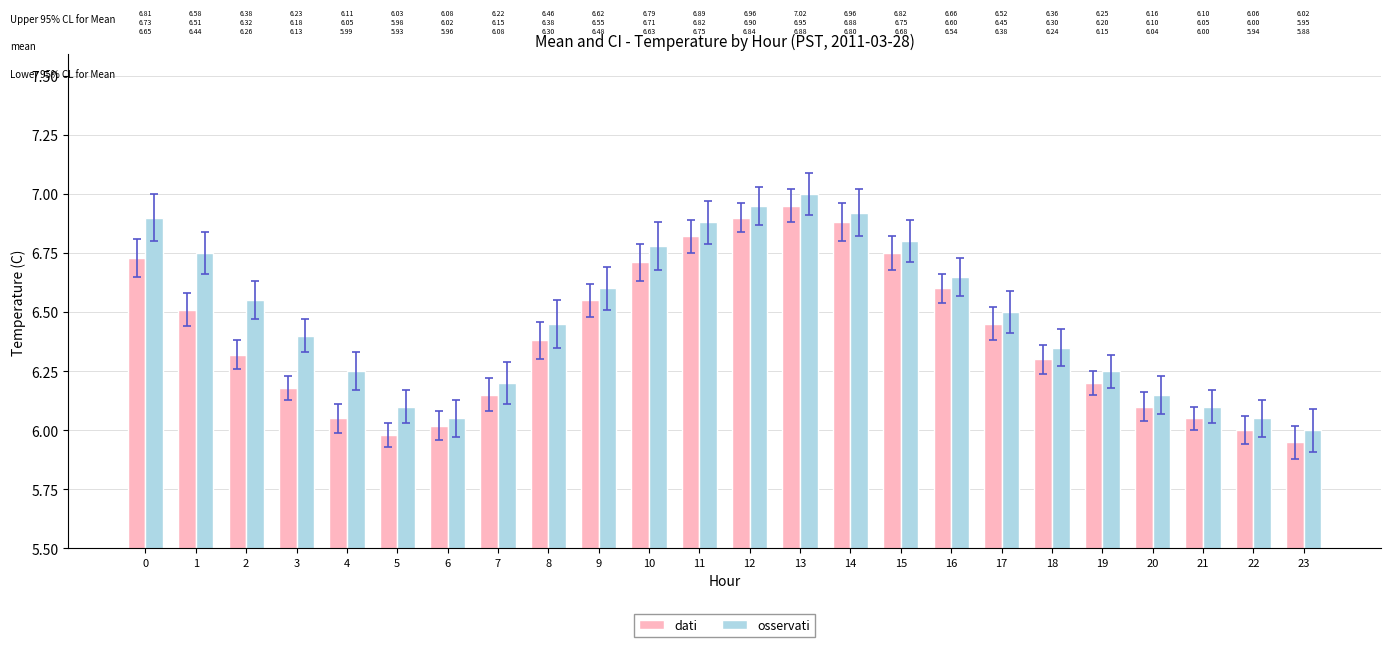

Read the dati value at 20.

6.1